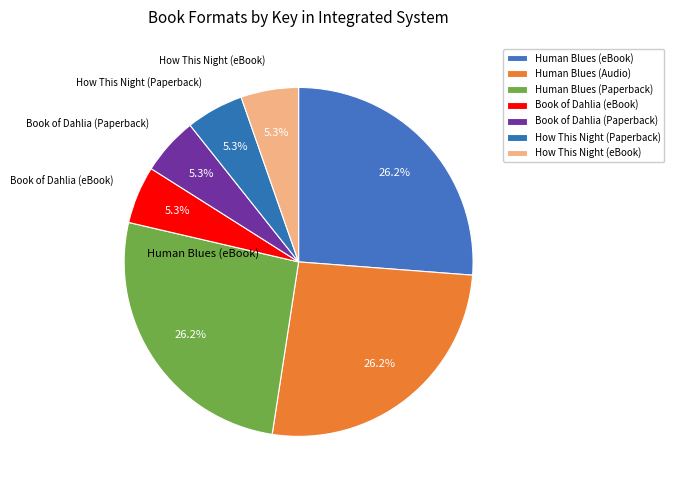

Which slice is the largest?

Human Blues (eBook)